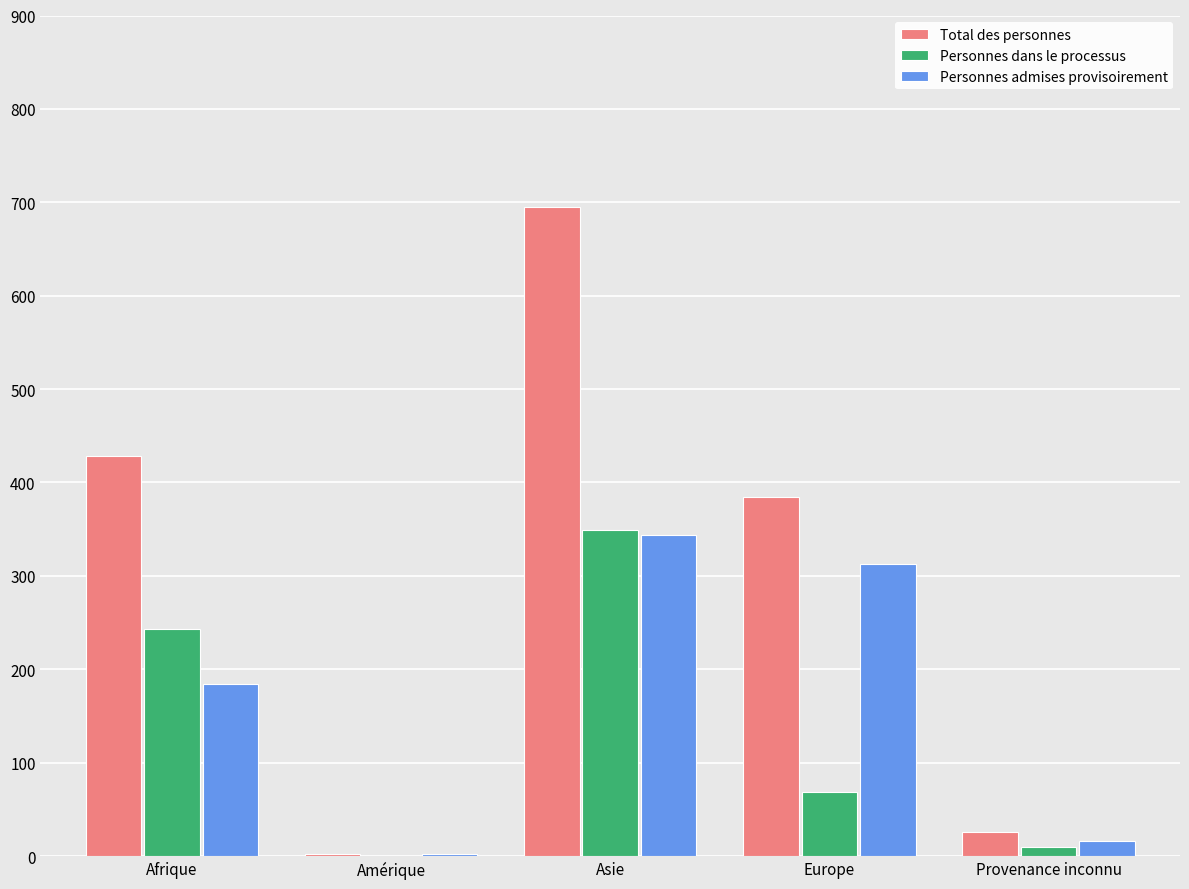

Which series has the largest total across all categories?

Total des personnes